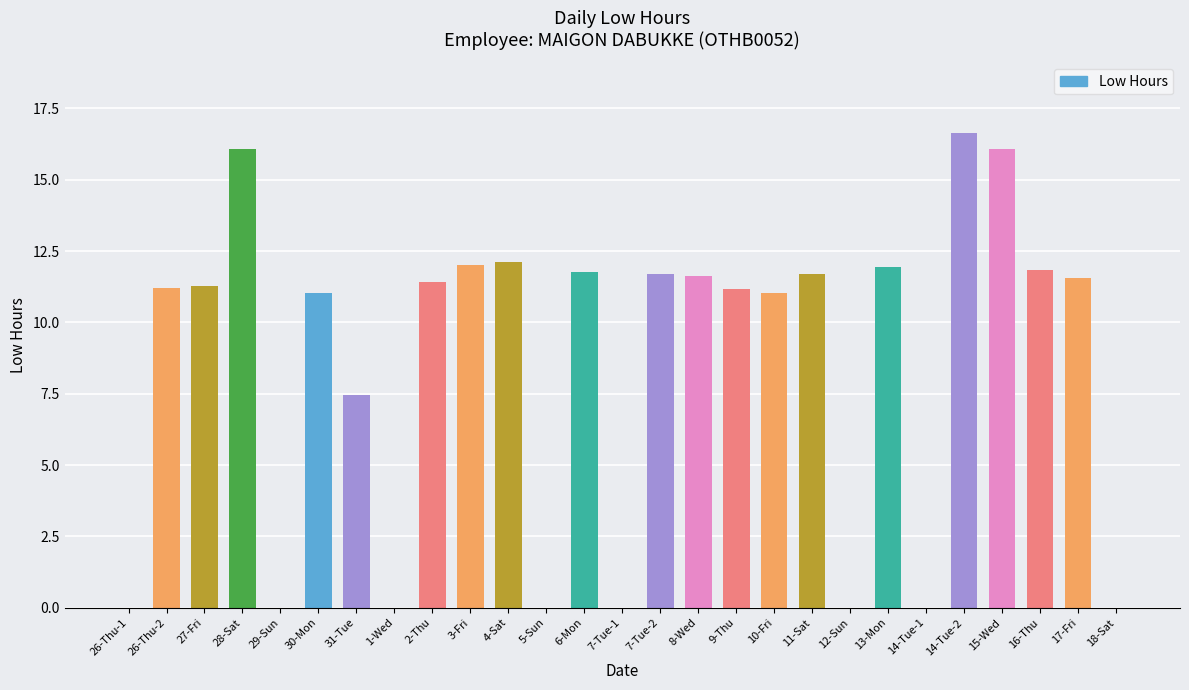

The chart shows a value of 12.0 at 3-Fri. True or false?

True